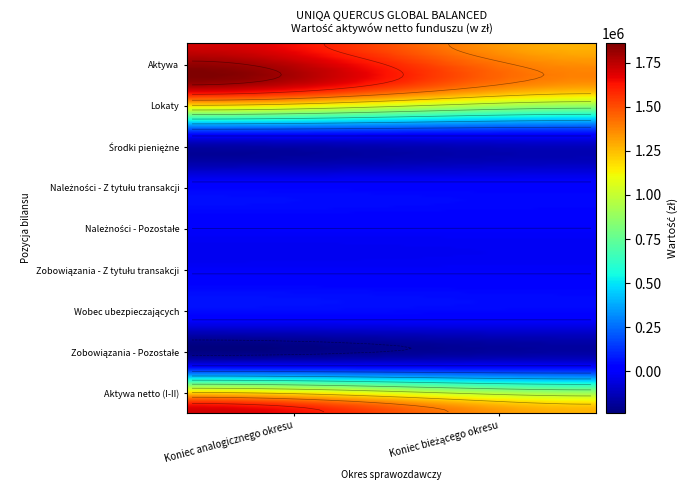

At how many categories does at least one series exceed 1263512?

2